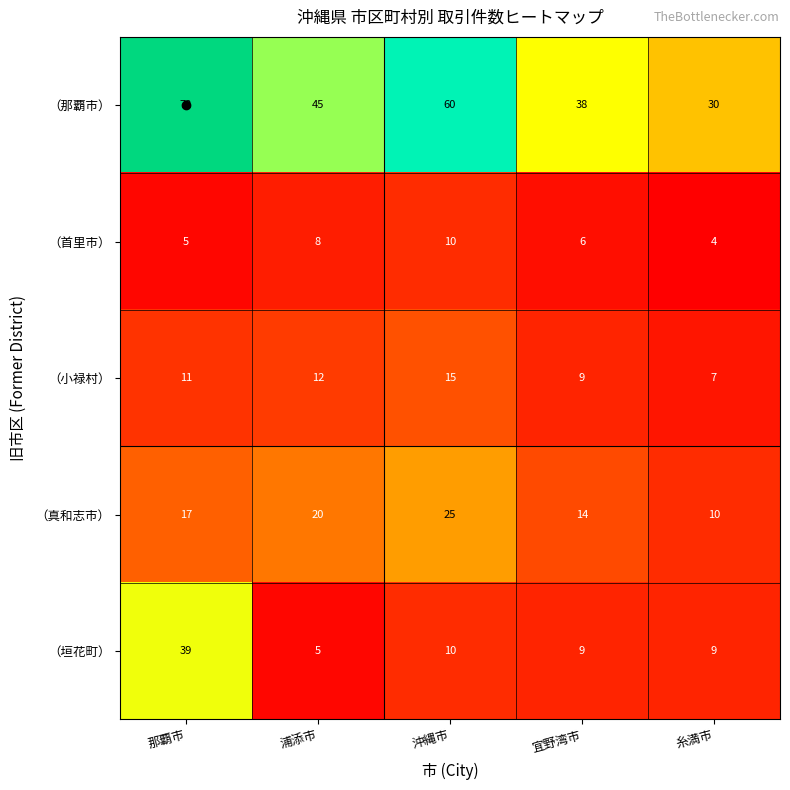

Is it true that （那覇市） equals 10 at 浦添市?

False